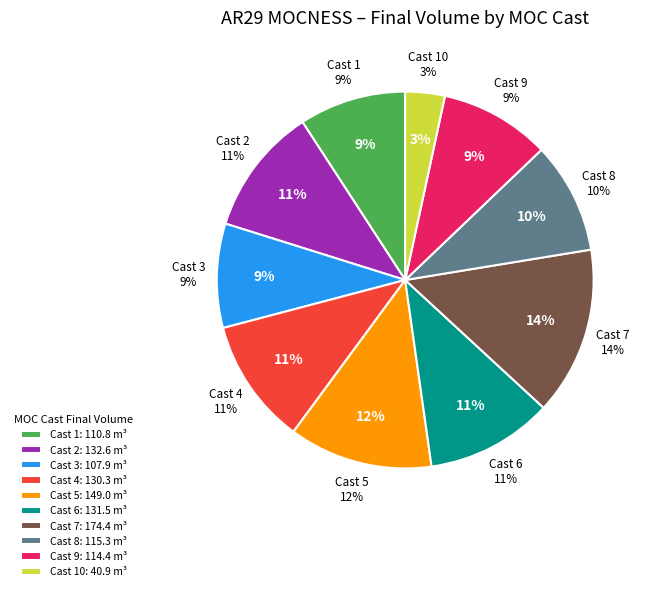

How many segments does this pie chart have?

10